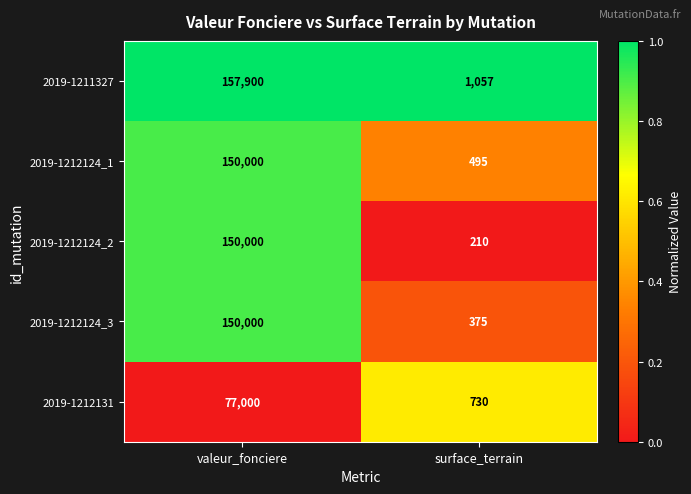

Which series has the largest total across all categories?

2019-1211327